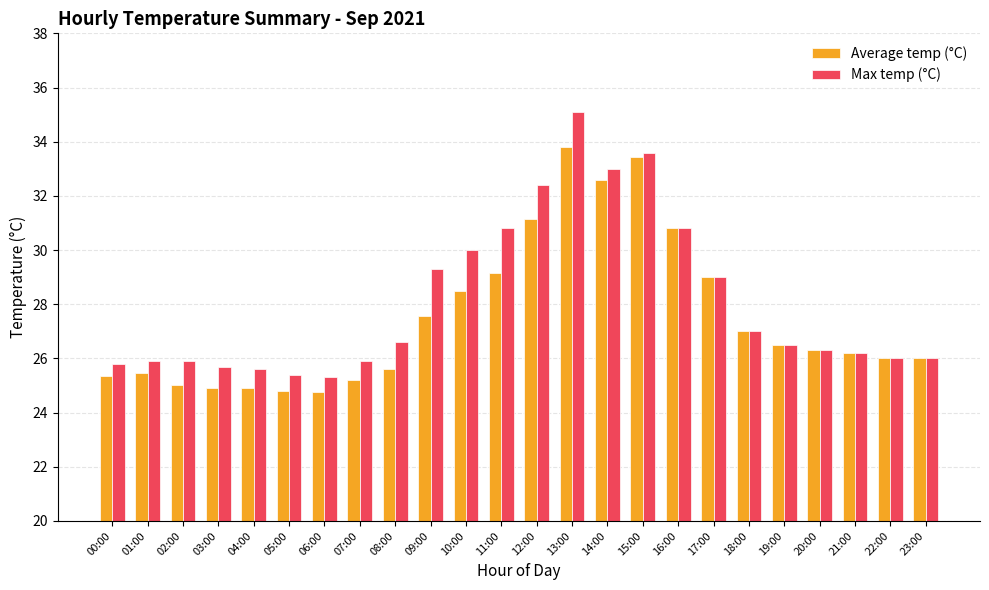

The value of Max temp (°C) at 13:00 is 35.1. True or false?

True